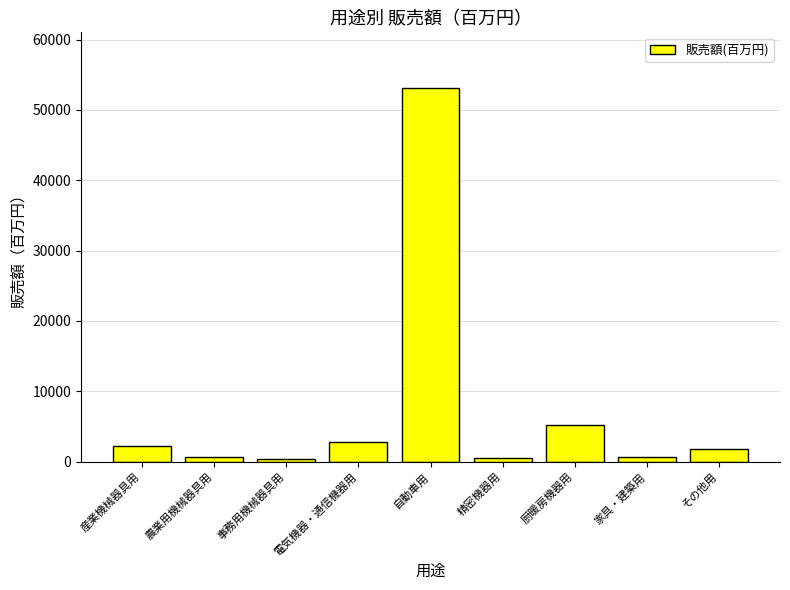

At which category does the chart reach its peak across all series?

自動車用